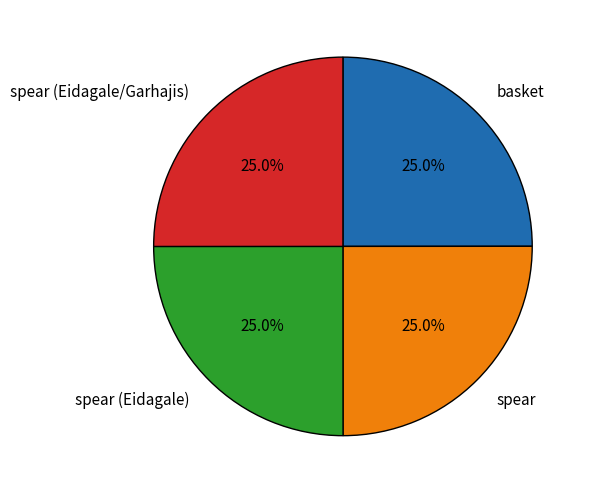

Does any single category account for the majority?

No